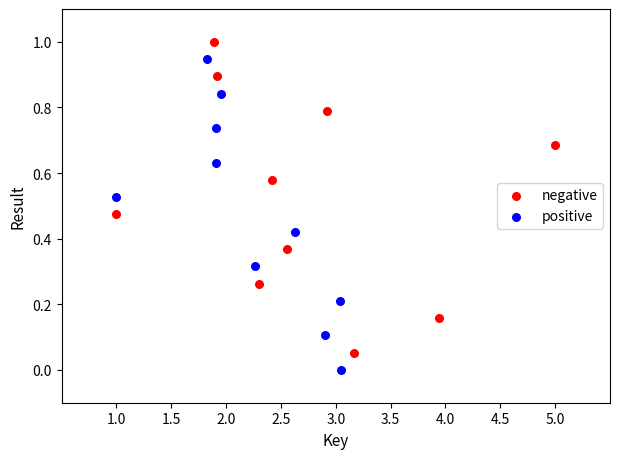

Which series reaches the minimum Y coordinate?

positive